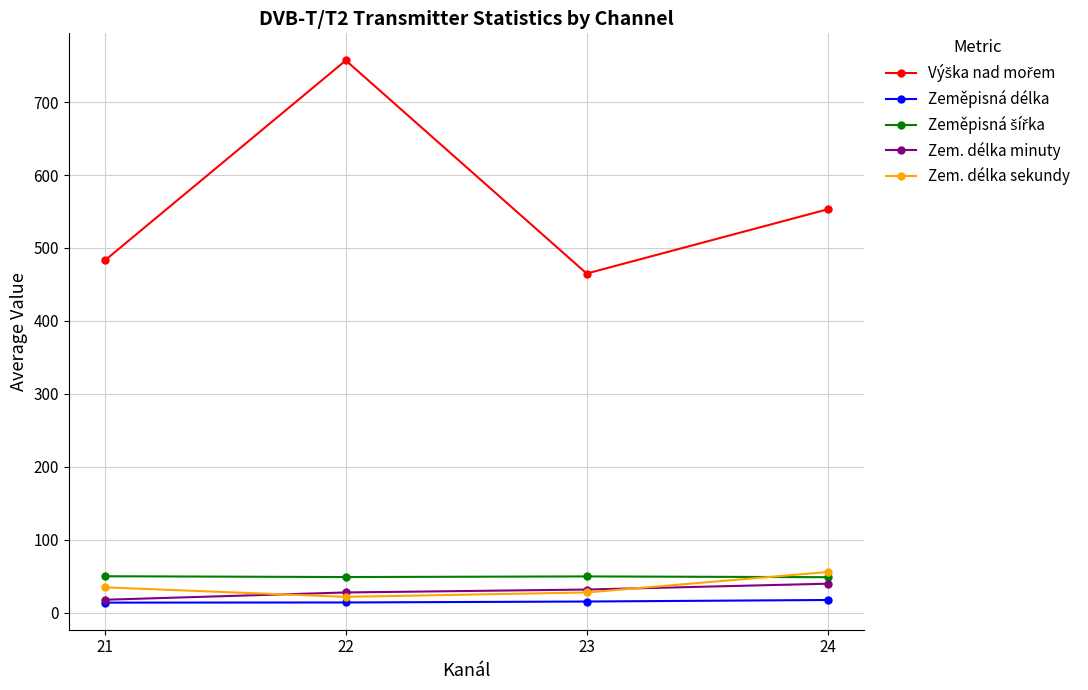

At how many categories does at least one series exceed 409?

4